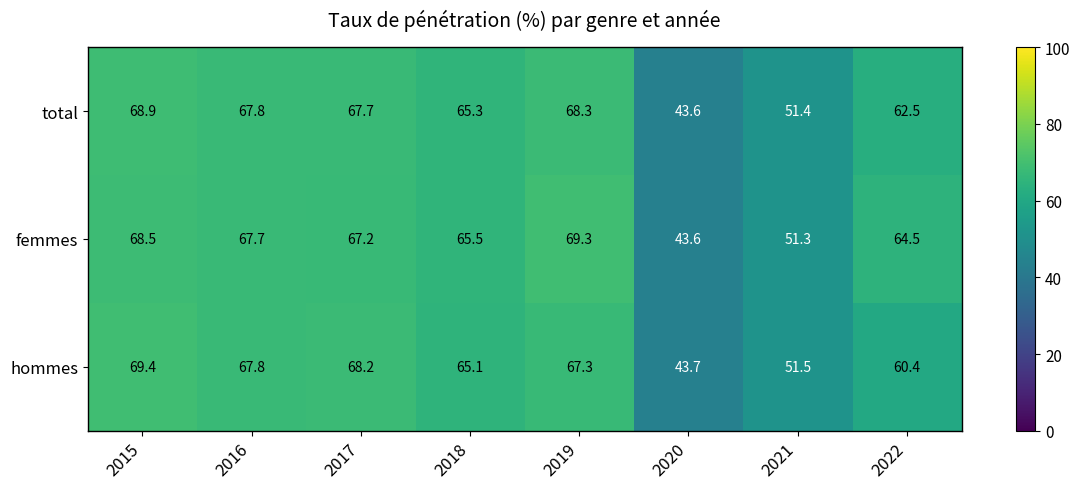

What is the difference between the maximum and second lowest values in the hommes series?

17.9